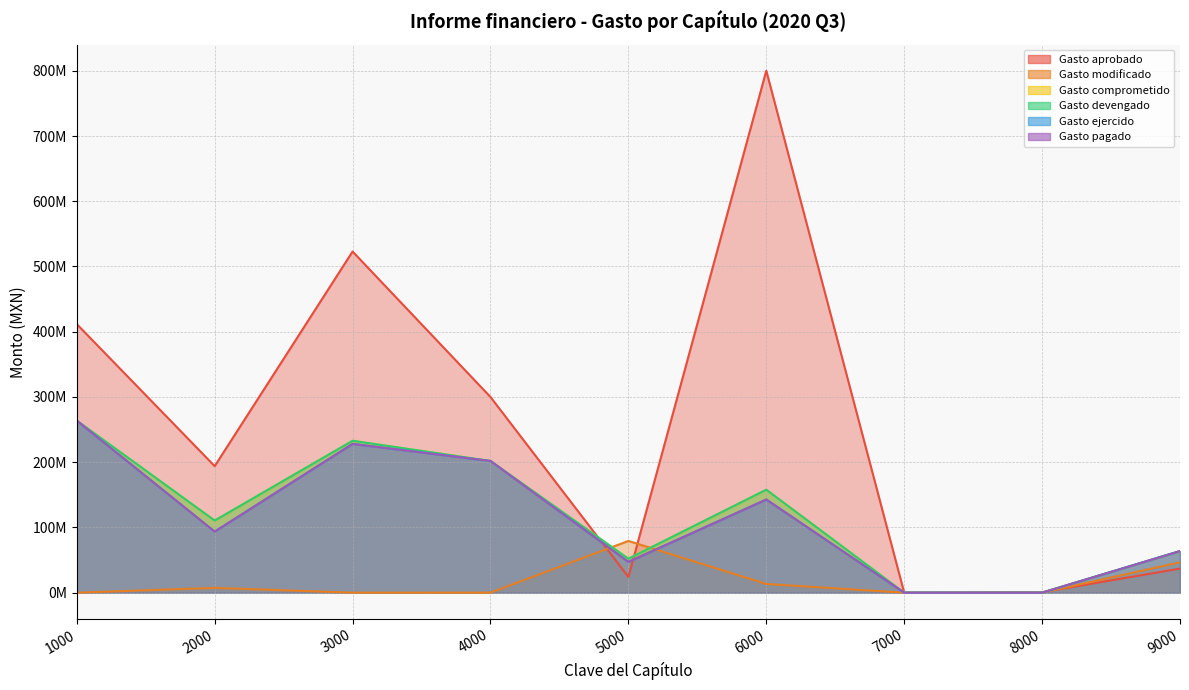

Is it true that Gasto devengado equals 157826076 at 6000?

True